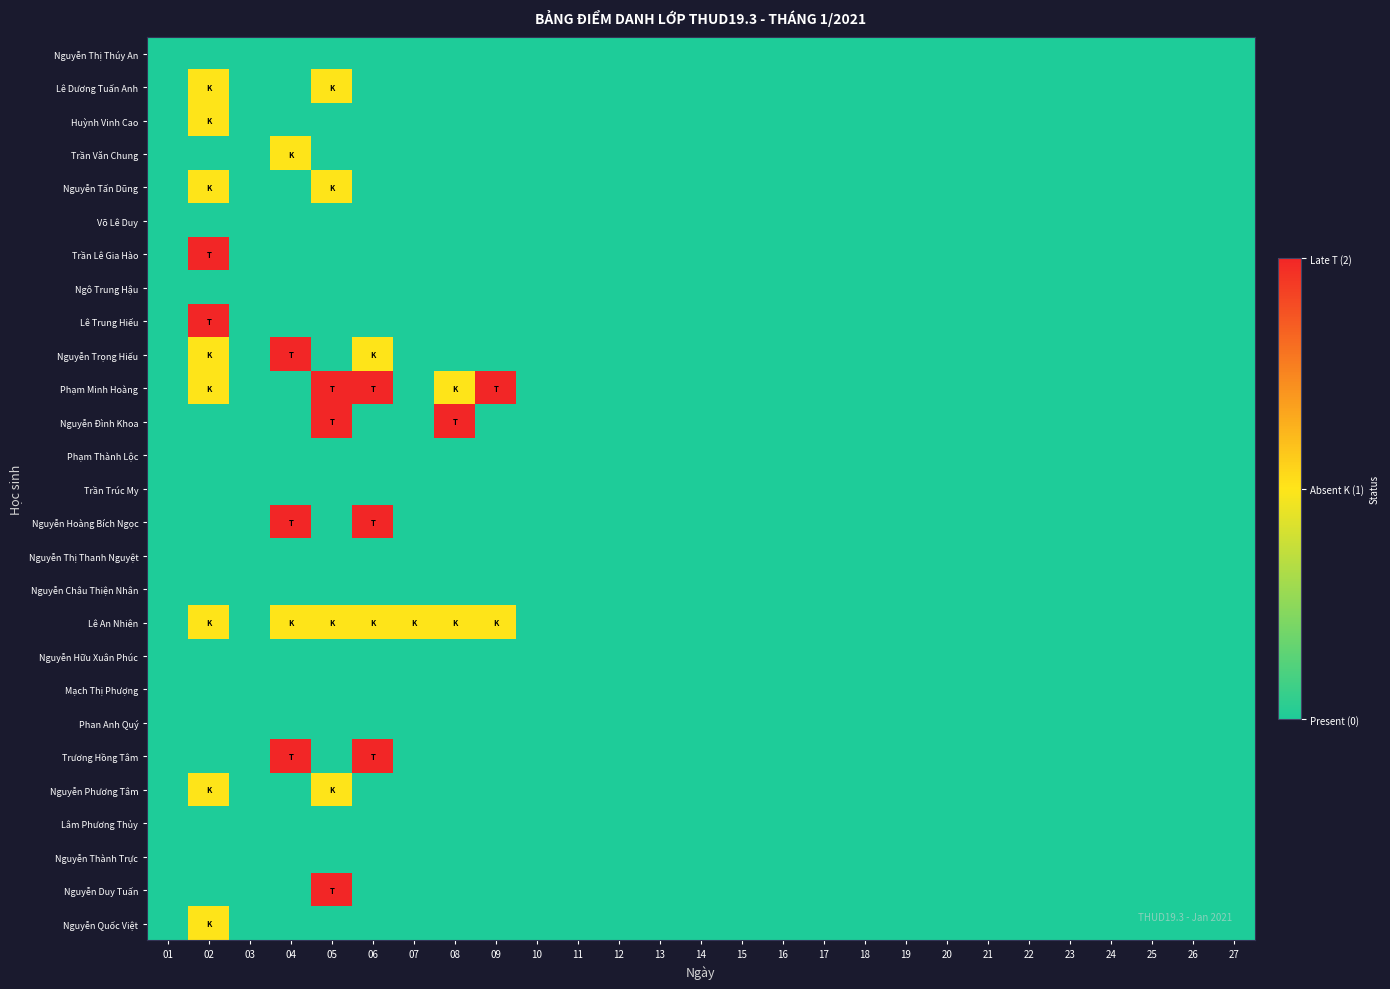

At 26, list the series in order from largest to smallest.

Nguyễn Thị Thúy An, Lê Dương Tuấn Anh, Huỳnh Vinh Cao, Trần Văn Chung, Nguyễn Tấn Dũng, Võ Lê Duy, Trần Lê Gia Hào, Ngô Trung Hậu, Lê Trung Hiếu, Nguyễn Trọng Hiếu, Phạm Minh Hoàng, Nguyễn Đình Khoa, Phạm Thành Lộc, Trần Trúc My, Nguyễn Hoàng Bích Ngọc, Nguyễn Thị Thanh Nguyệt, Nguyễn Châu Thiện Nhân, Lê An Nhiên, Nguyễn Hữu Xuân Phúc, Mạch Thị Phượng, Phan Anh Quý, Trương Hồng Tâm, Nguyễn Phương Tâm, Lâm Phương Thủy, Nguyễn Thành Trực, Nguyễn Duy Tuấn, Nguyễn Quốc Việt